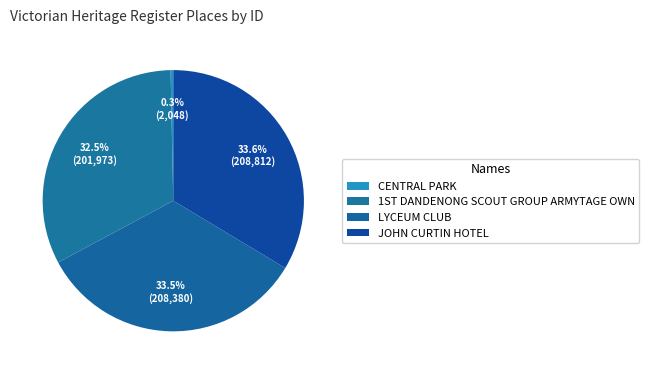

How many segments does this pie chart have?

4